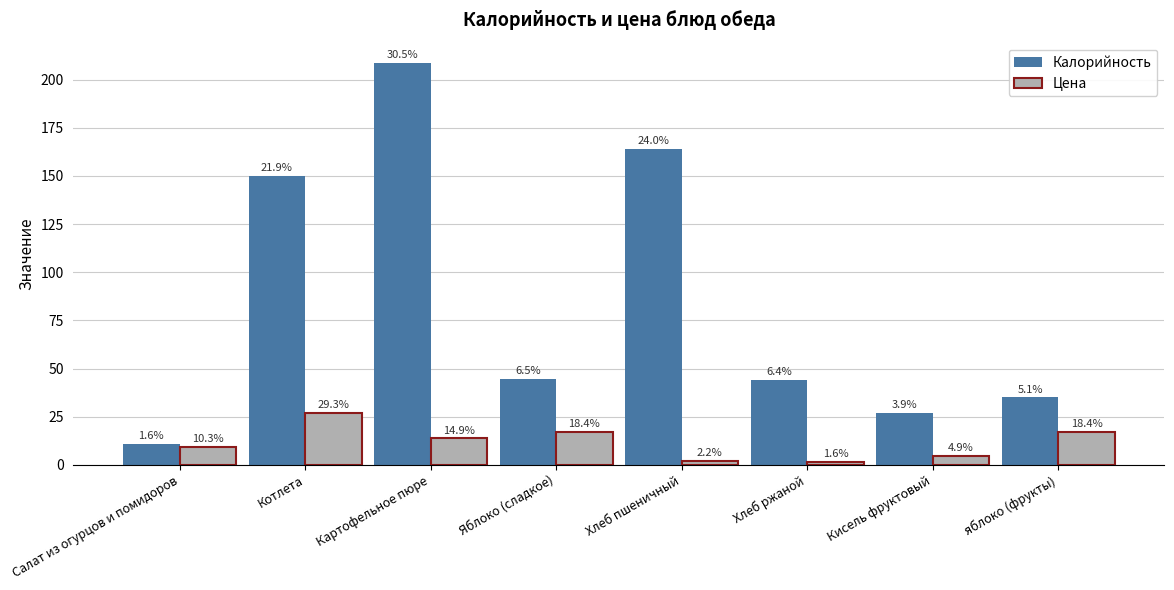

Between Котлета and Салат из огурцов и помидоров, which is larger?

Котлета